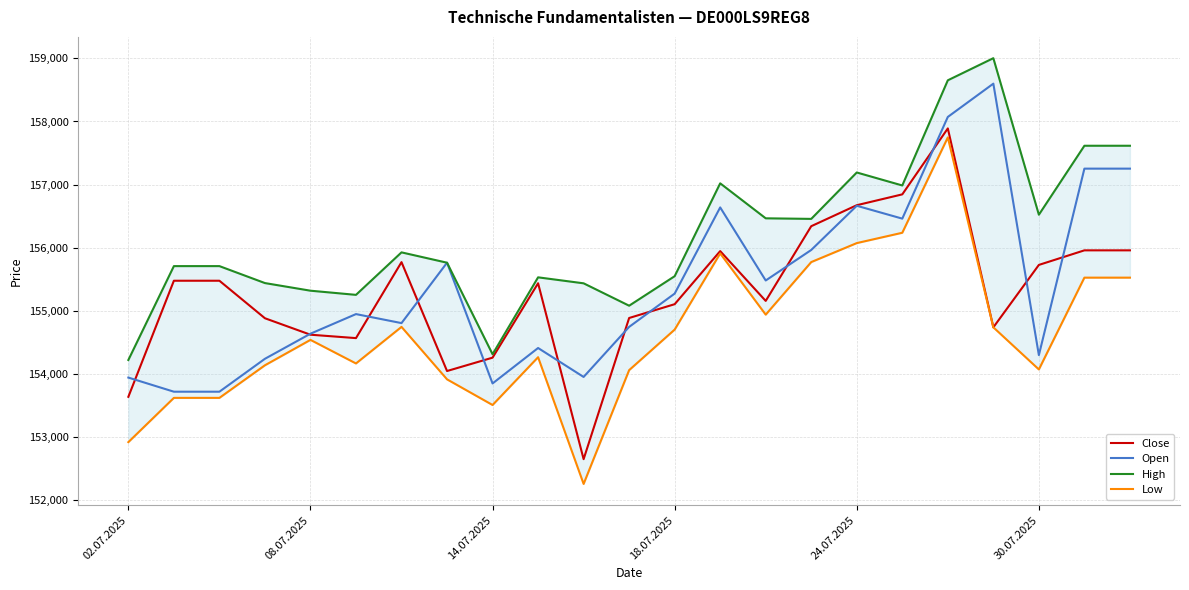

What is the highest value of the Open series?

158600